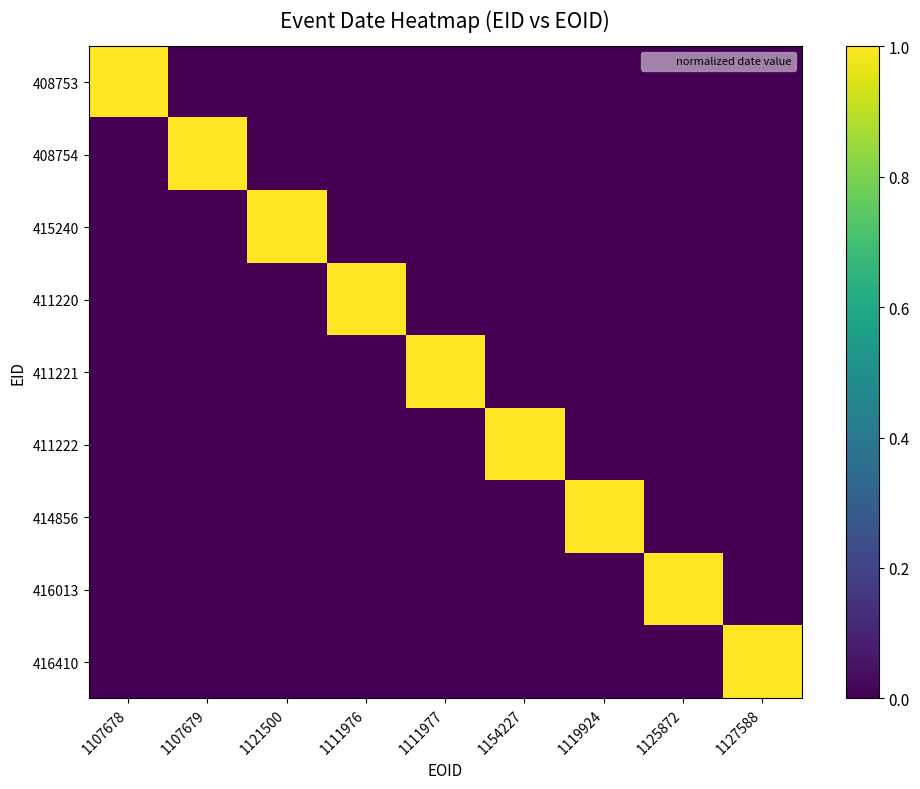

How many series are shown in this chart?

9